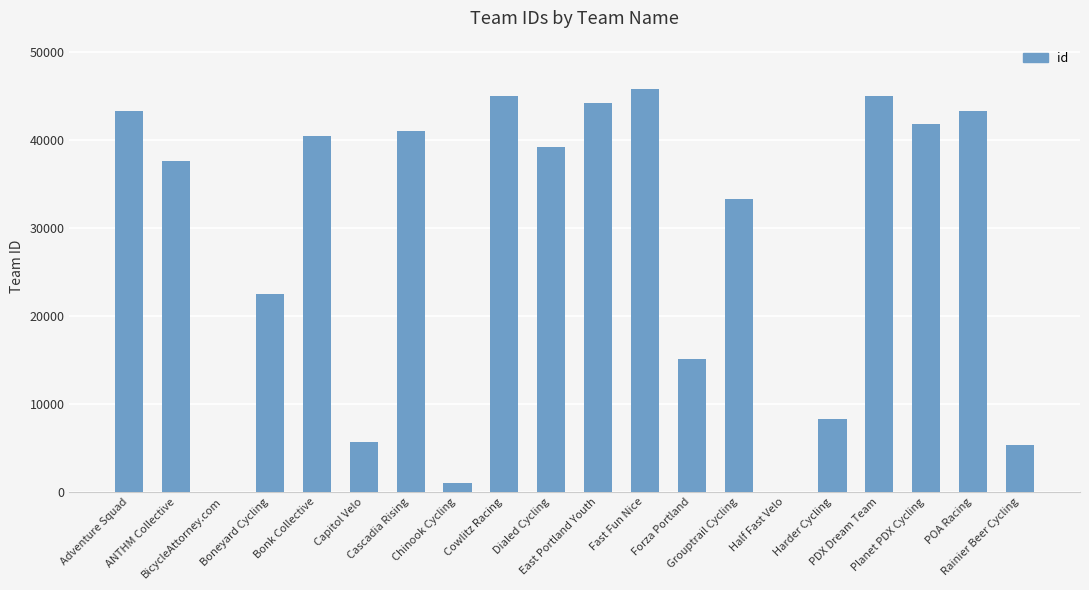

Are the bars horizontal?

No